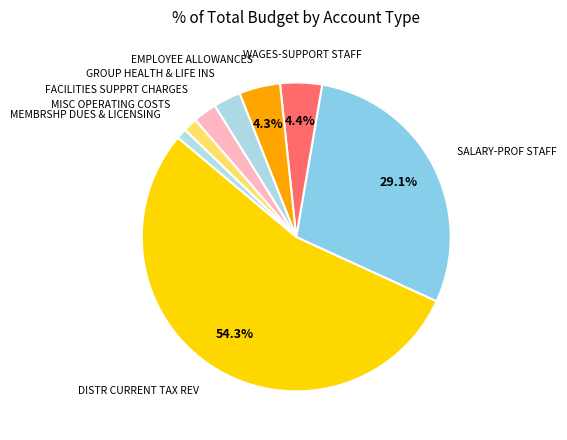

How many slices are in this pie chart?

8